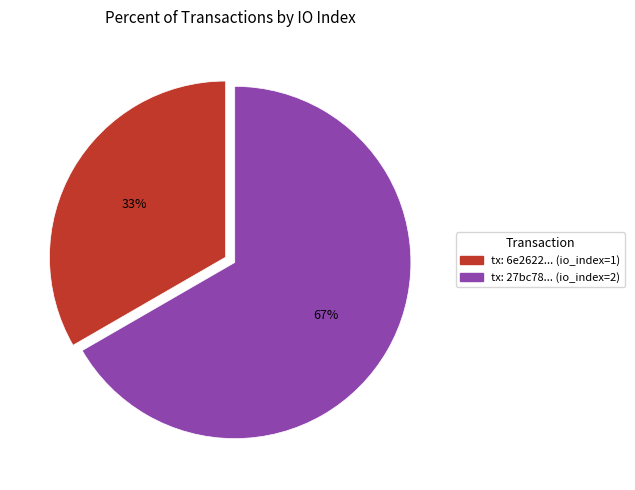

To the nearest percent, what is the average slice percentage?

50%